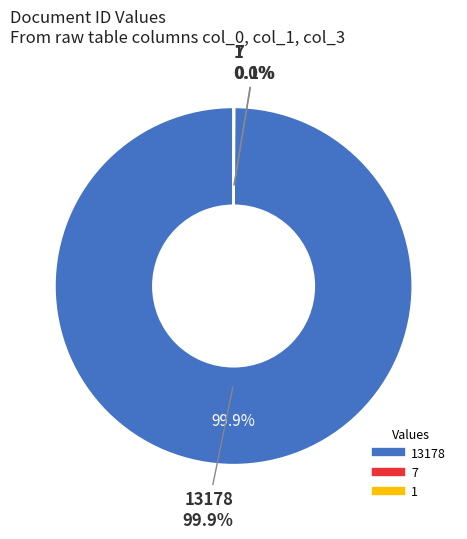

Rank the categories by value from highest to lowest.

col_0=13178, col_1=7, col_3=1